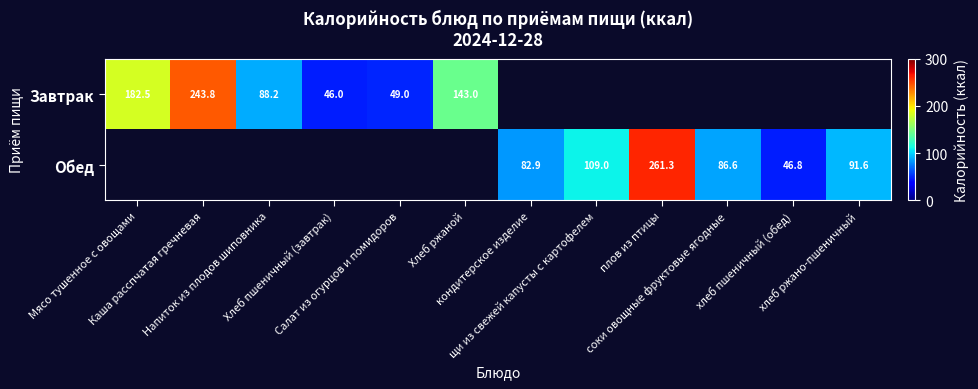

List the labels in order of Обед value, largest first.

плов из птицы, щи из свежей капусты с картофелем, хлеб ржано-пшеничный, соки овощные фруктовые ягодные, кондитерское изделие, хлеб пшеничный (обед), Мясо тушенное с овощами, Каша расспчатая гречневая, Напиток из плодов шиповника, Хлеб пшеничный (завтрак), Салат из огурцов и помидоров, Хлеб ржаной